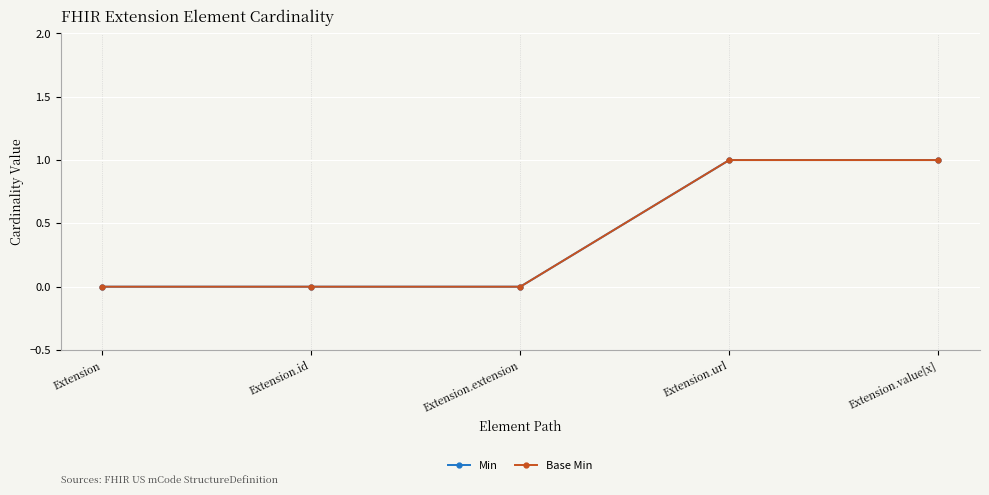

Which series has the largest total across all categories?

Min